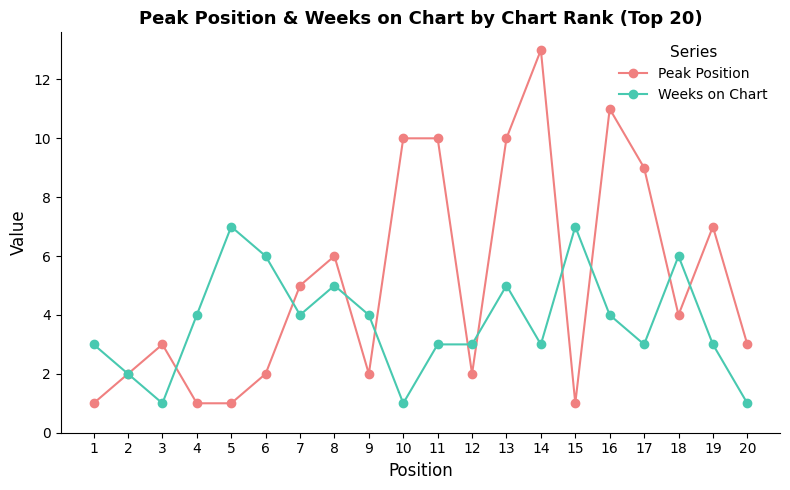

What is the minimum value for Peak Position?

1